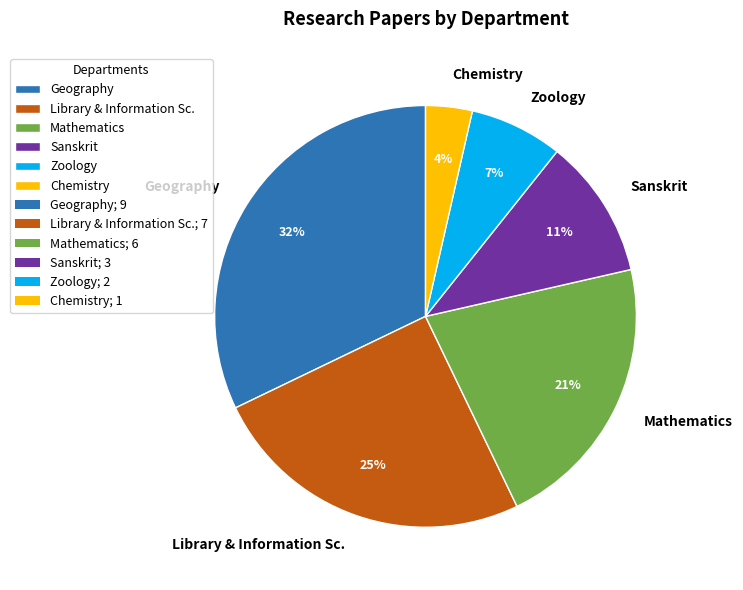

Which slice is the smallest?

Chemistry